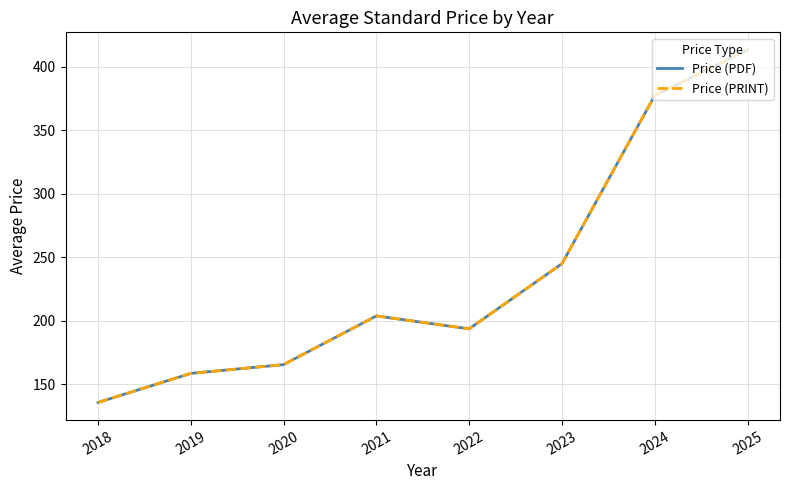

Where is Price (PRINT) nearest to the value 274?

2023